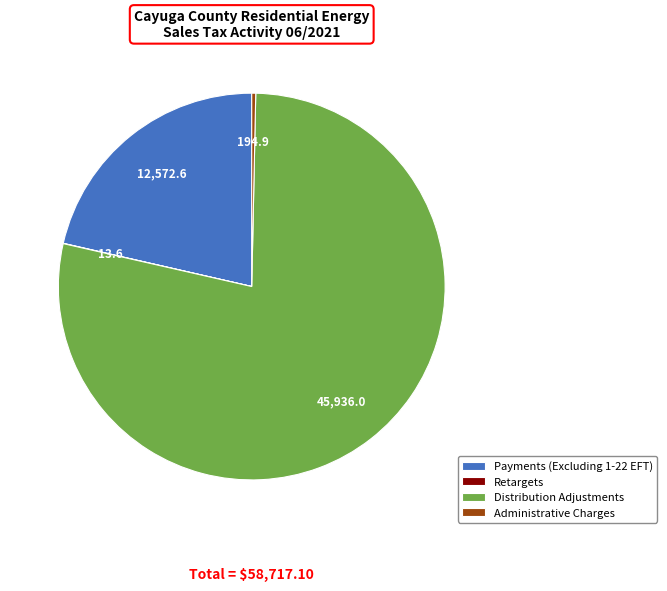

Does Administrative Charges account for over 50% of the chart?

No